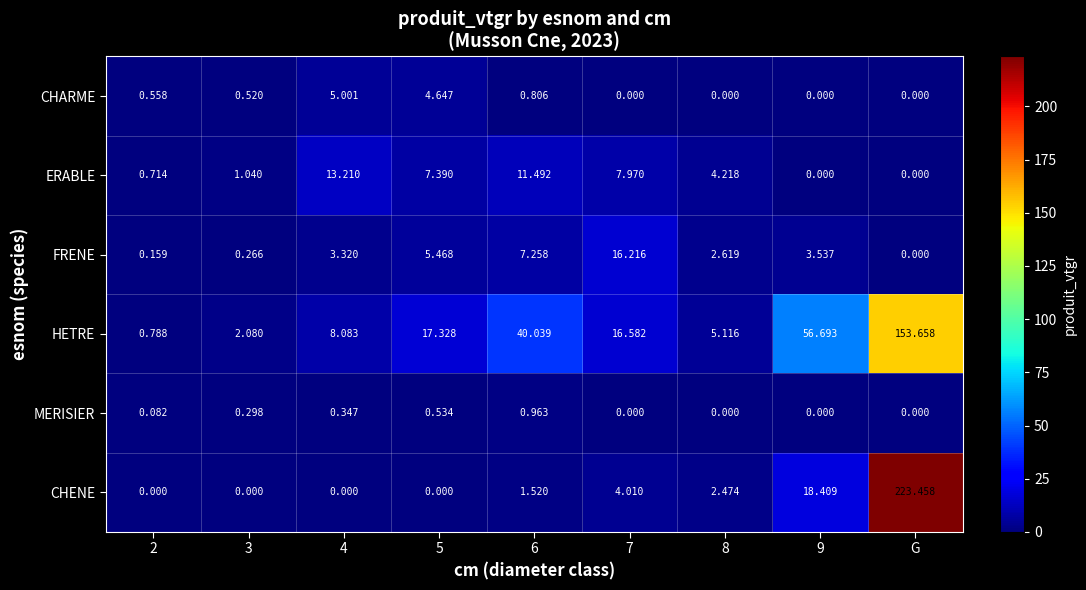

At which category is the sum across all series the highest?

G